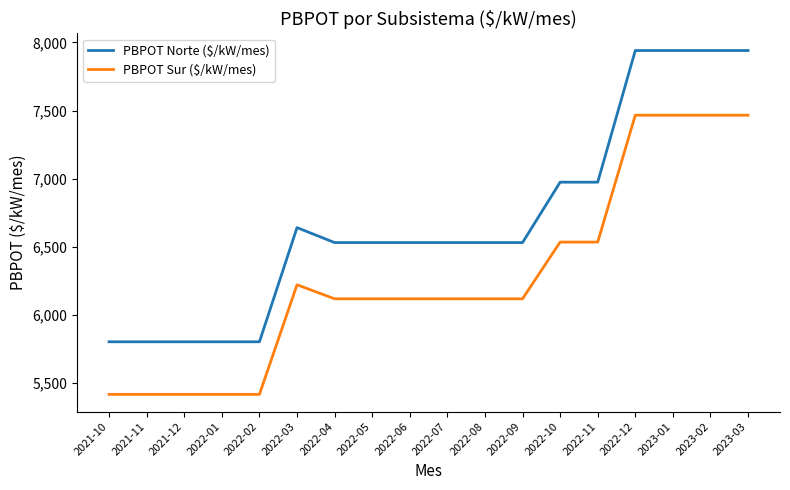

True or false: PBPOT Norte ($/kW/mes) and PBPOT Sur ($/kW/mes) intersect in this chart.

False